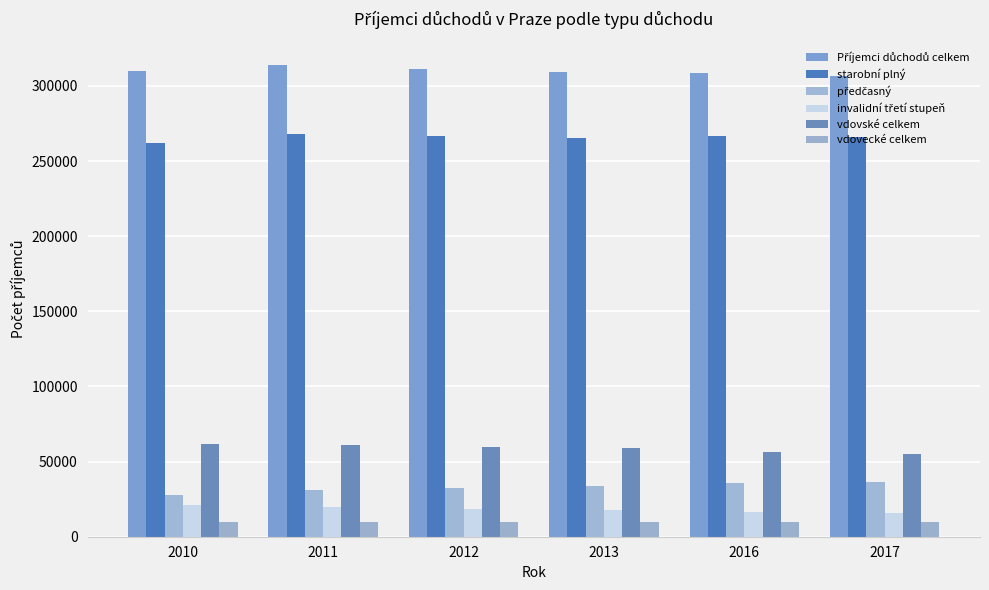

What is the value of the vdovecké celkem bar at the 3rd from the left?

10106